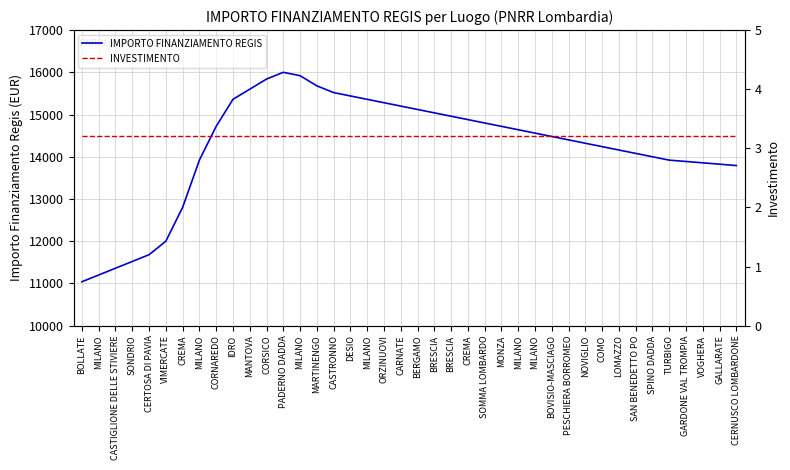

What is the spread (max minus min) of values at GALLARATE?

13820.8